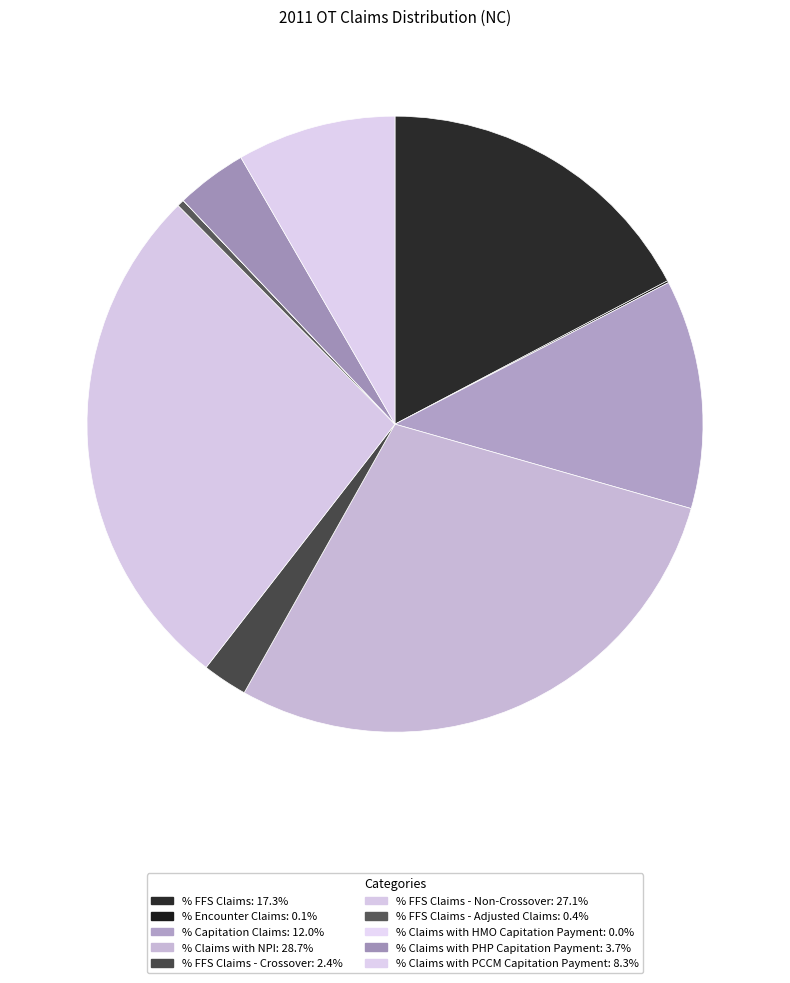

To the nearest percent, what is the difference between the largest and smallest slice percentages?

29%